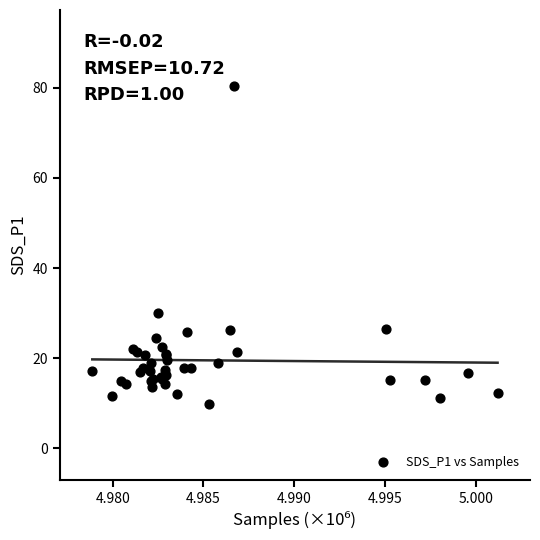

What Y value in the scatter plot is closest to 45?

29.9